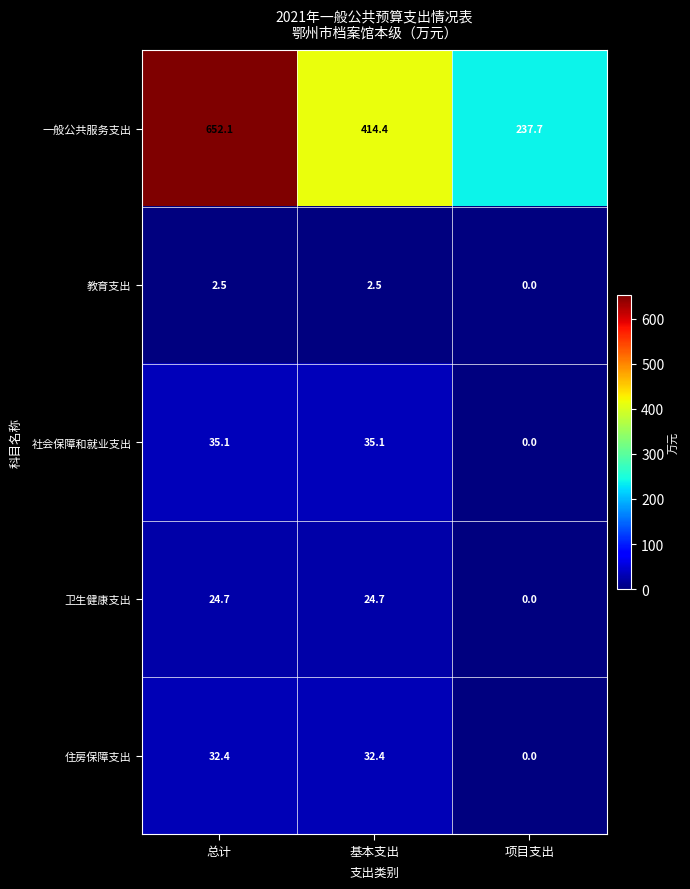

True or false: 卫生健康支出 has a value of 13.6 at 项目支出.

False